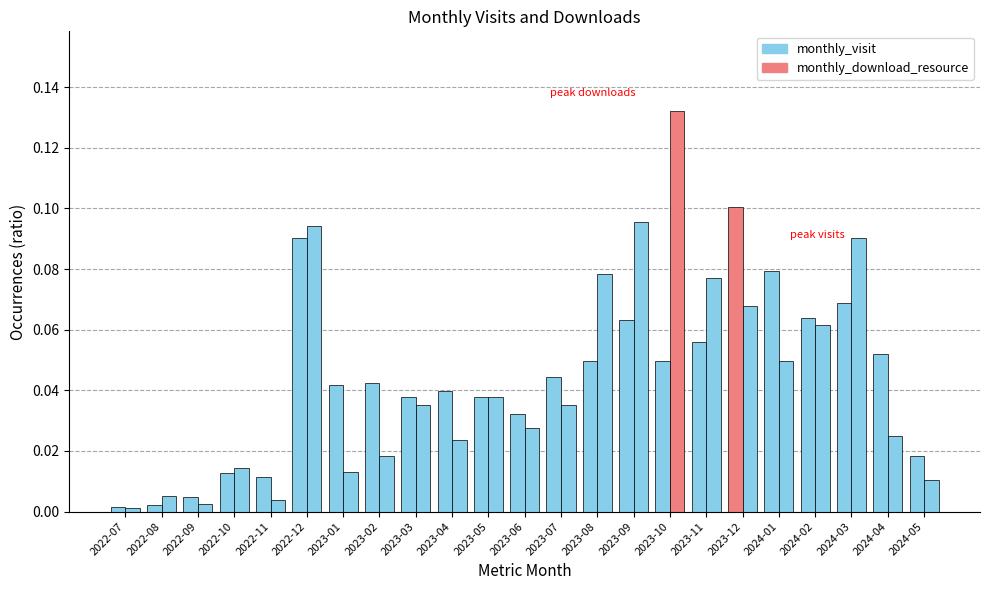

Count the number of data series in this chart.

2